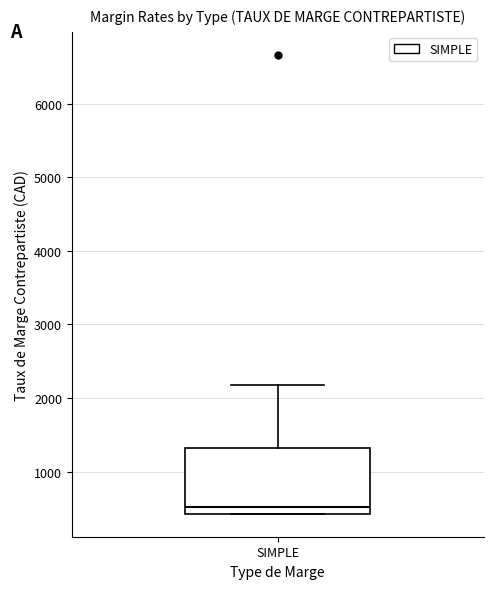

Transcribe this box plot: give where the median line is, the range the box spans, and where the two whiskers end, as read against the y-axis. The values are not printed on the chart, so give them approximately, as read against the axis.

median 500, box 400 to 1300, whiskers 400 to 2200